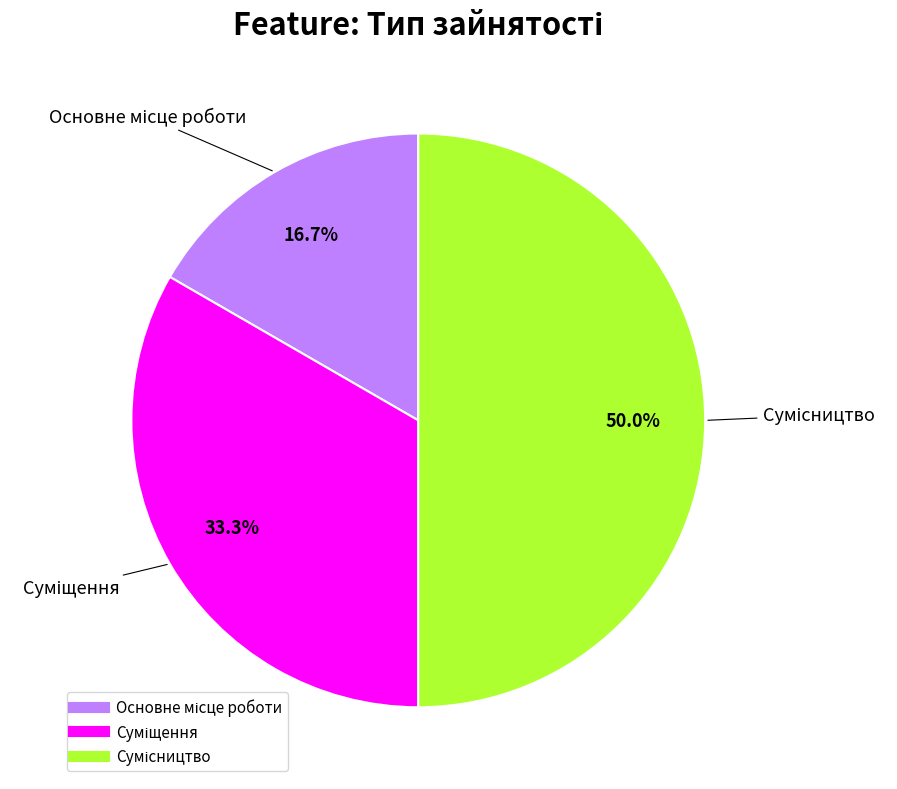

How many segments does this pie chart have?

3